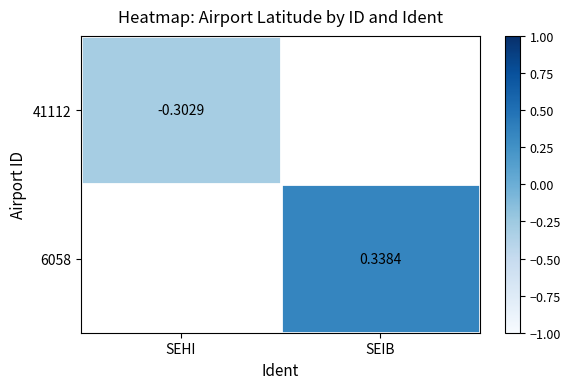

What is the approximate value of 41112 at SEHI?

-0.3